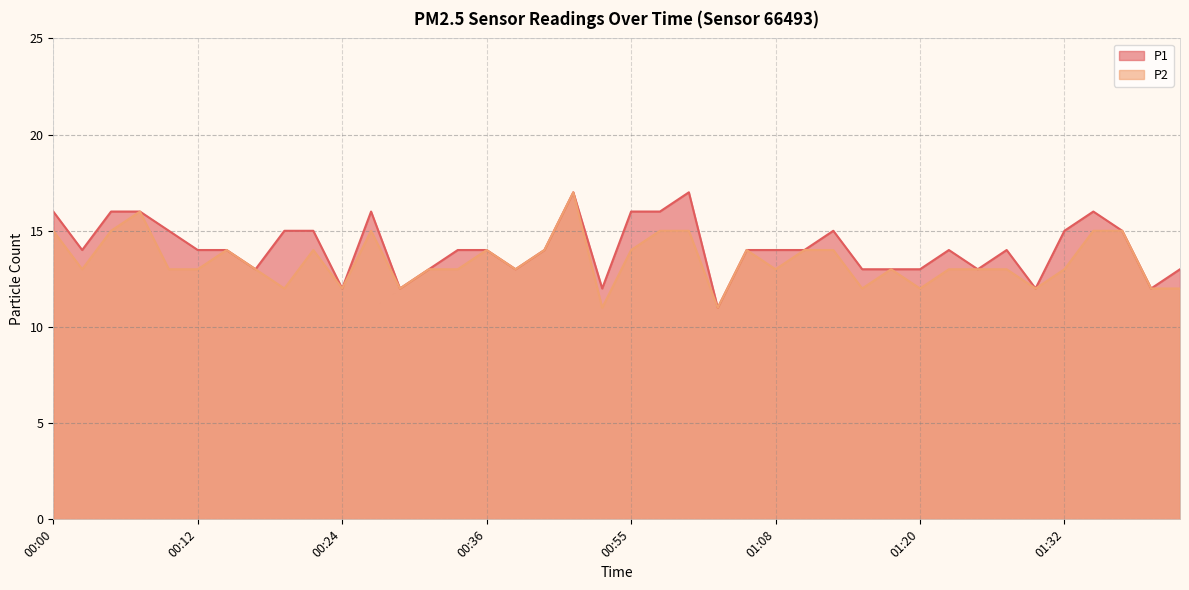

Where is the first local minimum for P1?

00:02